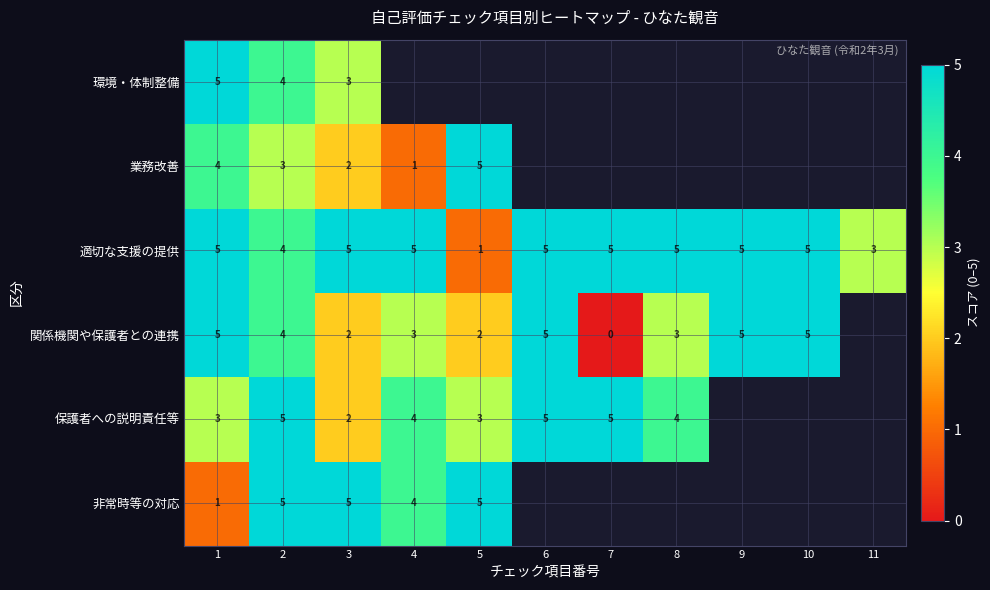

True or false: 適切な支援の提供 has a value of 5 at 1.

True